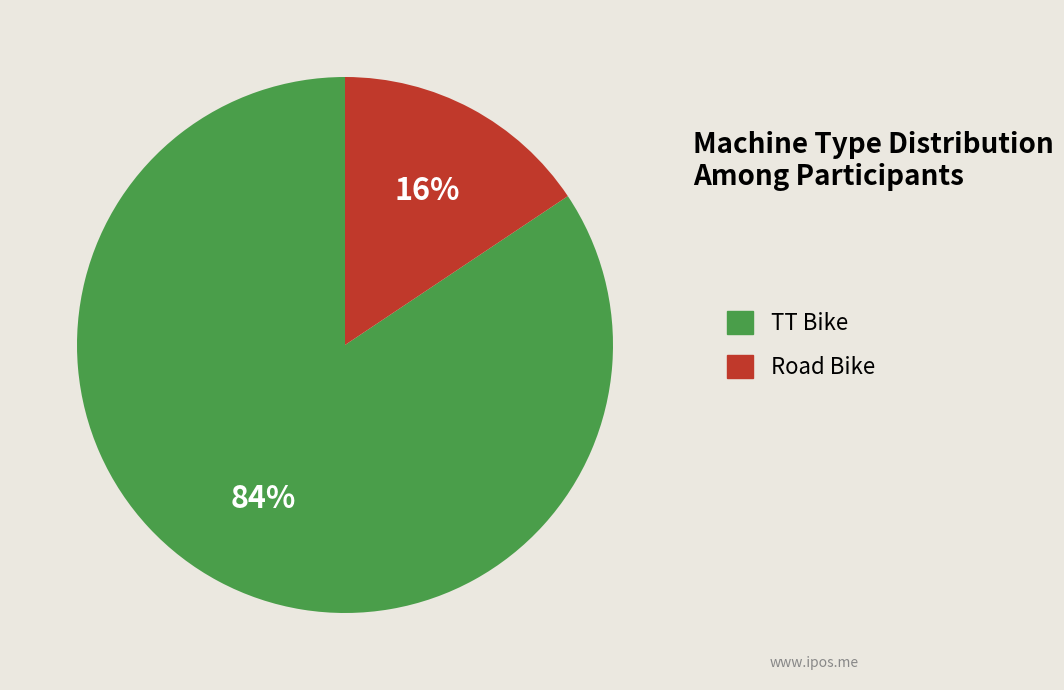

Between Road Bike and TT Bike, which is larger?

TT Bike